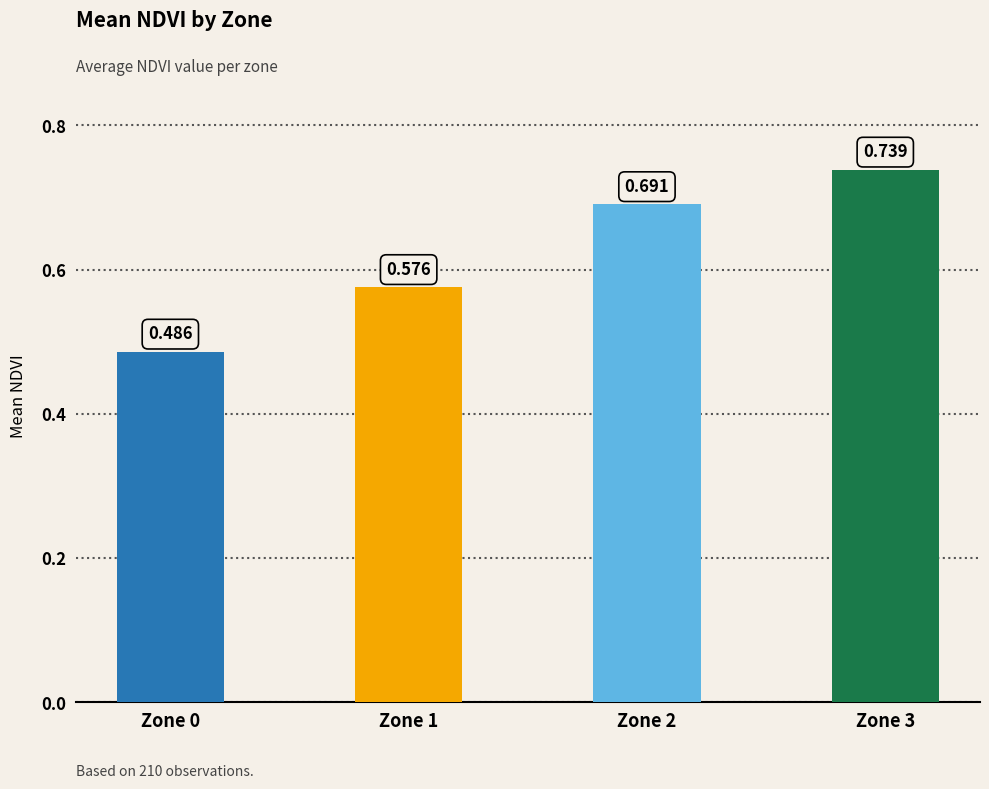

What is the difference between the maximum and second lowest values?

0.2